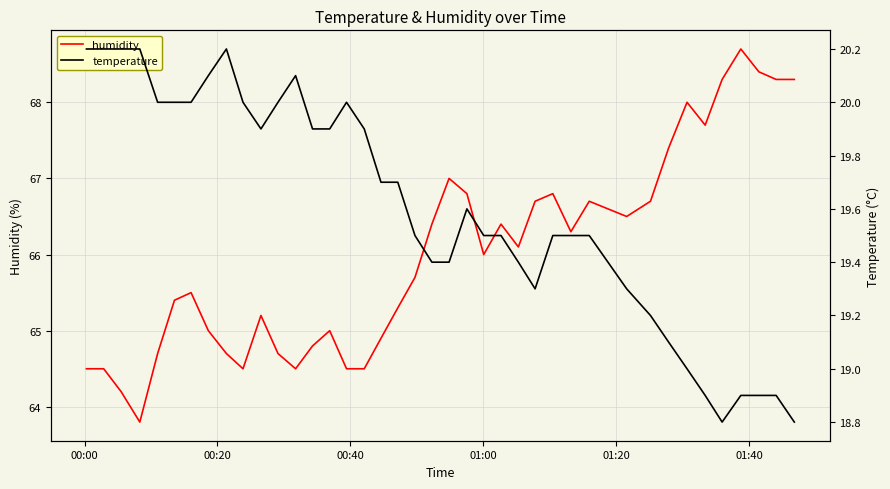

What is the lowest value of the humidity series?

63.8